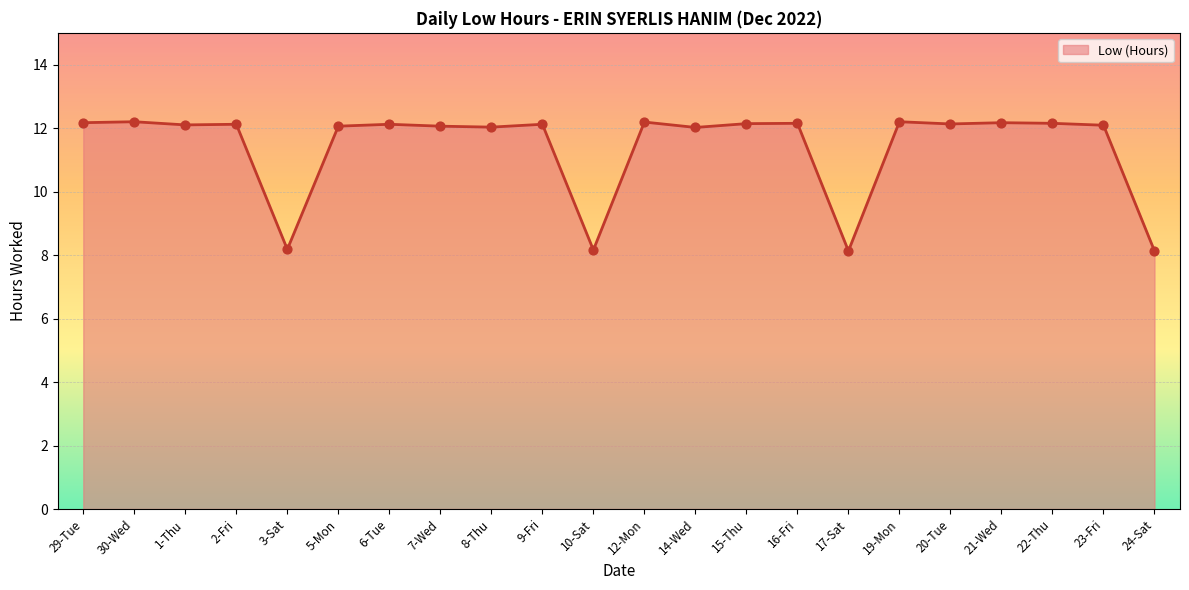

Approximately how many times larger is the value at 21-Wed compared to 7-Wed?

1.0